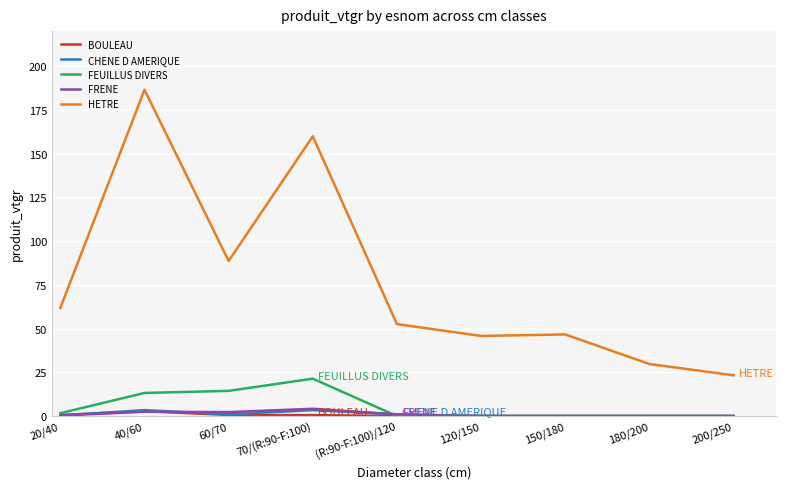

What position from the left is 150/180?

7